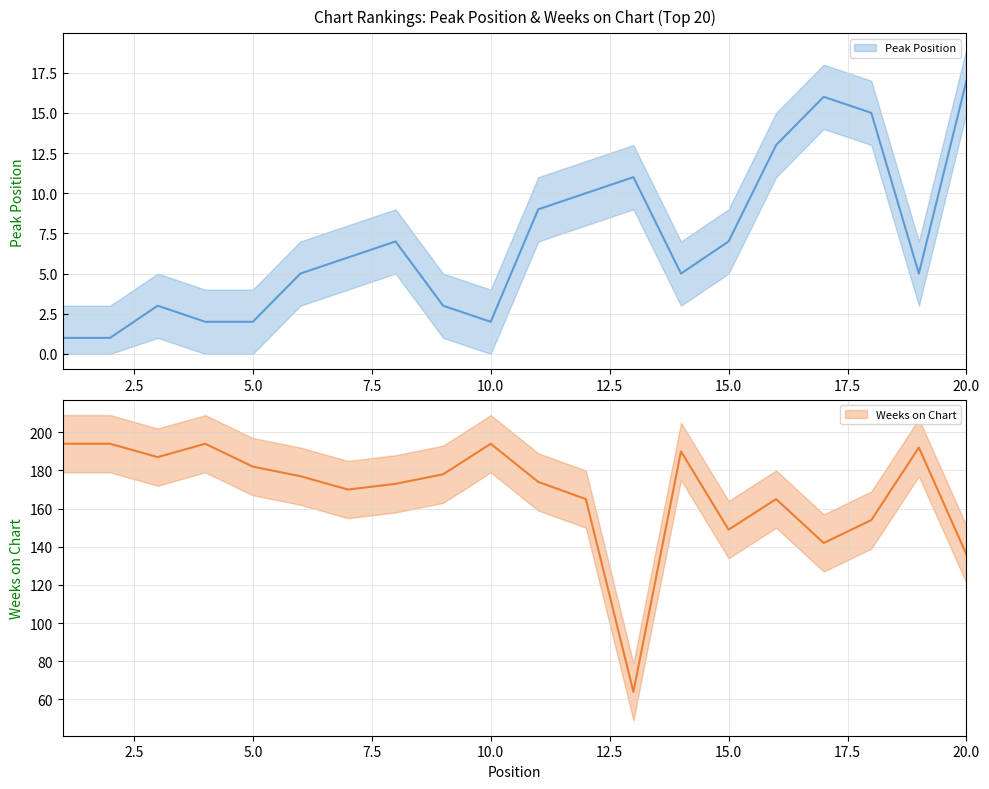

Reading right to left, what are all the values shown in this chart?

Peak Position: 20=17	19=5	18=15	17=16	16=13	15=7	14=5	13=11	12=10	11=9	10=2	9=3	8=7	7=6	6=5	5=2	4=2	3=3	2=1	1=1
Weeks on Chart: 20=136	19=192	18=154	17=142	16=165	15=149	14=190	13=64	12=165	11=174	10=194	9=178	8=173	7=170	6=177	5=182	4=194	3=187	2=194	1=194